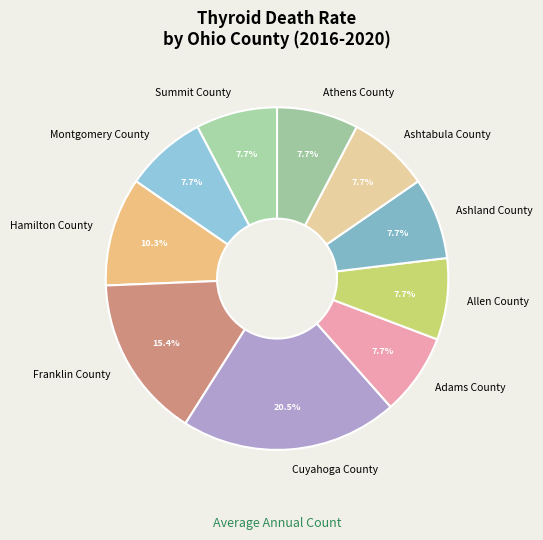

Is there a majority slice in this chart?

No